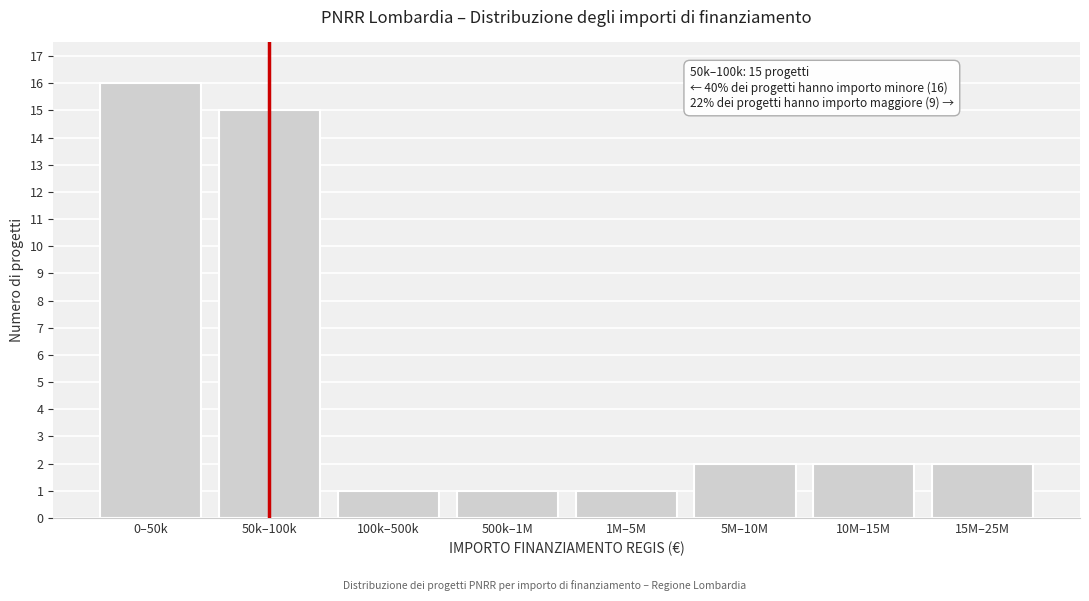

Reading left to right, extract all data points from this chart.

0–50k=16	50k–100k=15	100k–500k=1	500k–1M=1	1M–5M=1	5M–10M=2	10M–15M=2	15M–25M=2